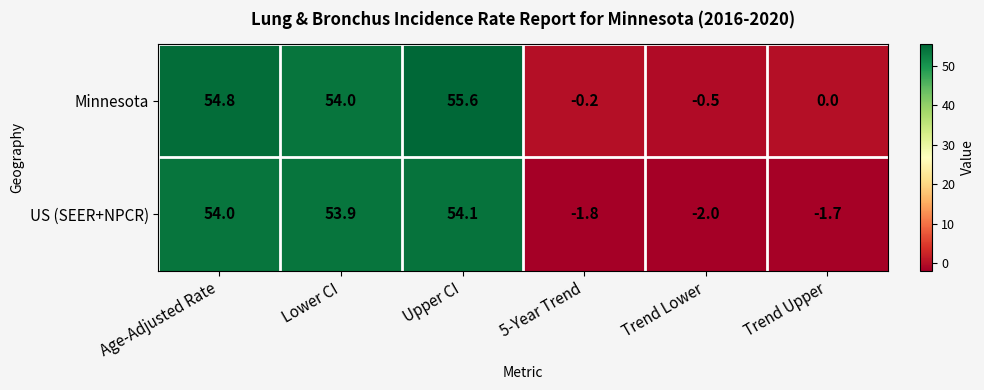

List the labels in order of Minnesota value, smallest first.

Trend Lower, 5-Year Trend, Trend Upper, Lower CI, Age-Adjusted Rate, Upper CI